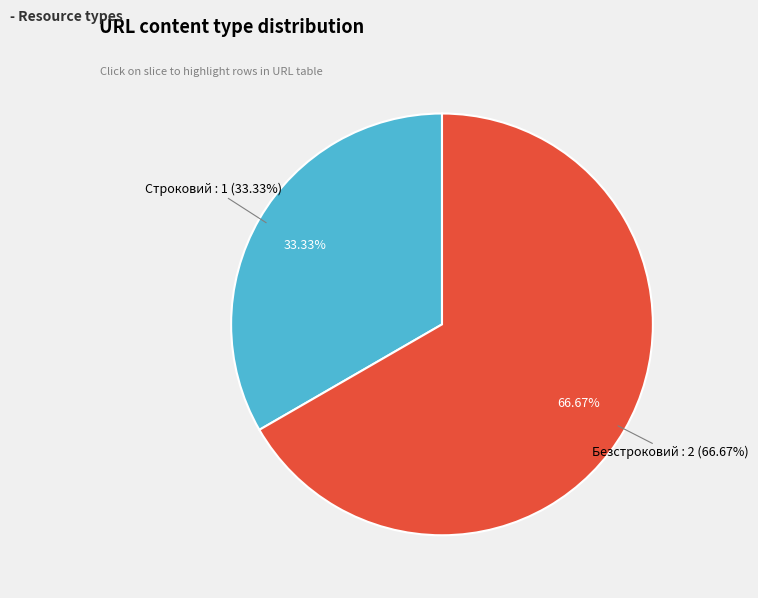

To the nearest percent, what is the difference between the Безстроковий and Строковий slice percentages?

33%